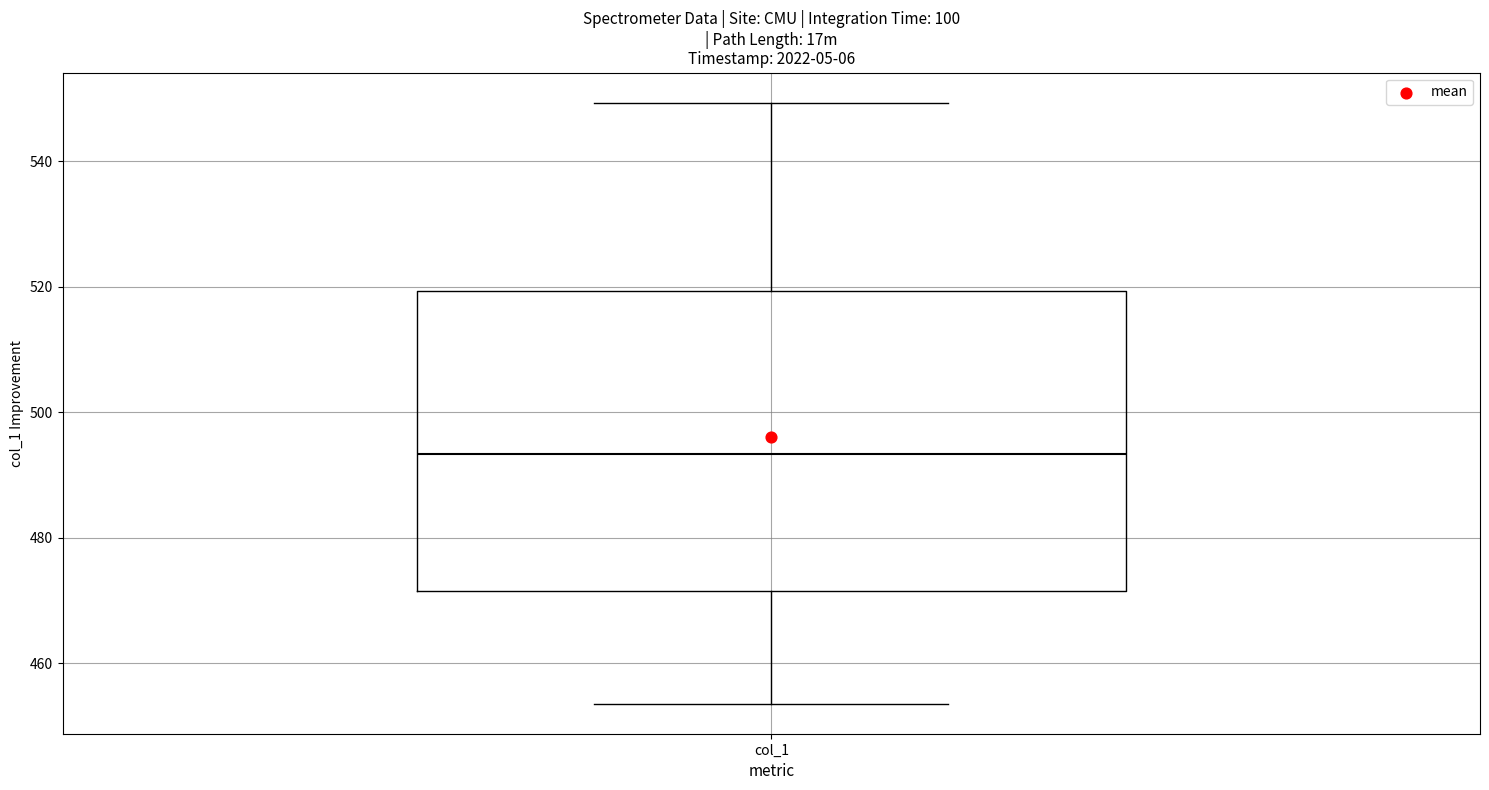

Transcribe this box plot: give where the median line is, the range the box spans, and where the two whiskers end, as read against the y-axis. The values are not printed on the chart, so give them approximately, as read against the axis.

median 494, box 472 to 520, whiskers 454 to 550